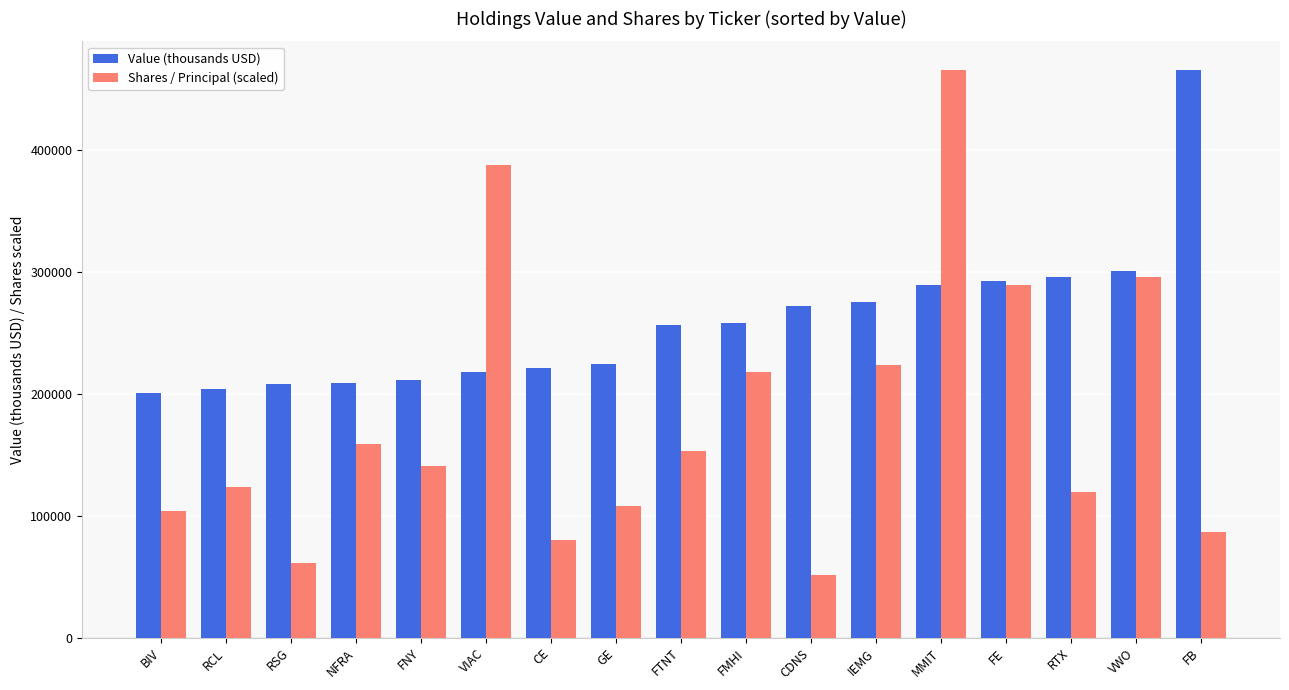

Which series changed the most between RTX and VWO?

Shares / Principal (scaled)